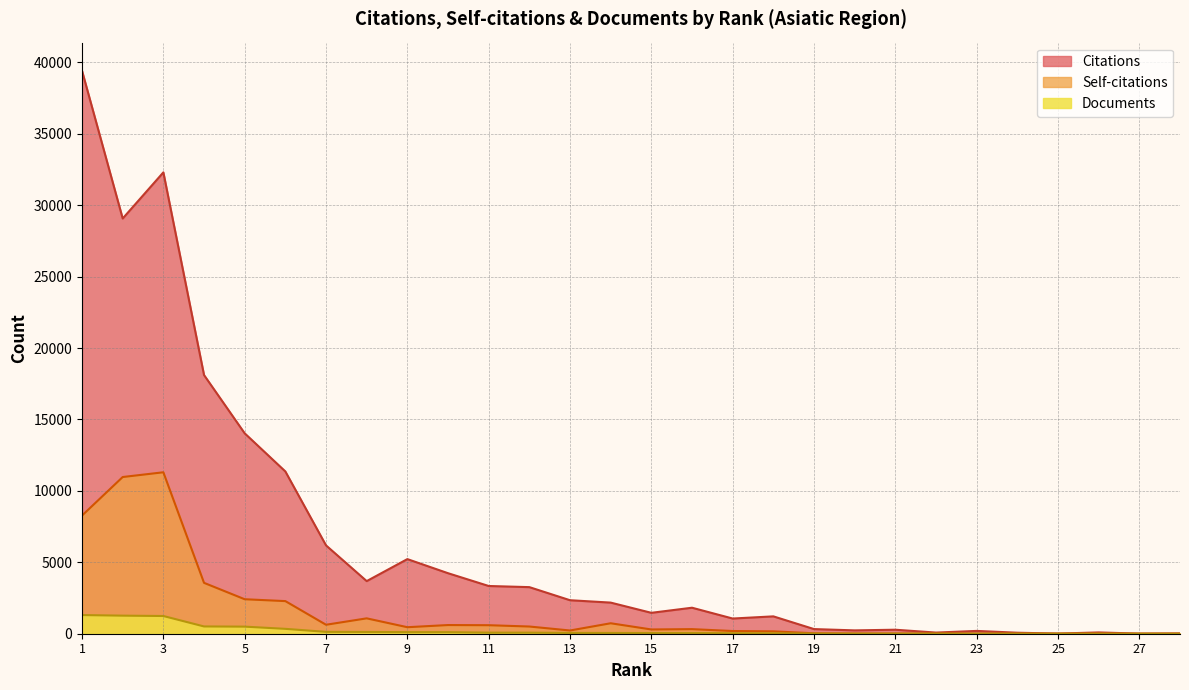

Which series has the largest range (max minus min)?

Citations